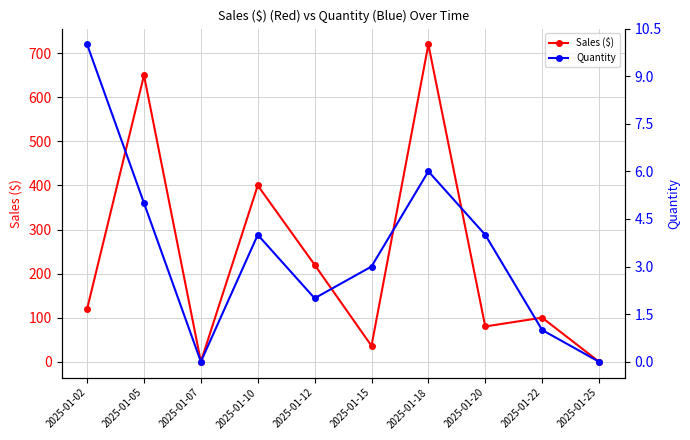

True or false: Quantity and Sales ($) cross at least once.

False